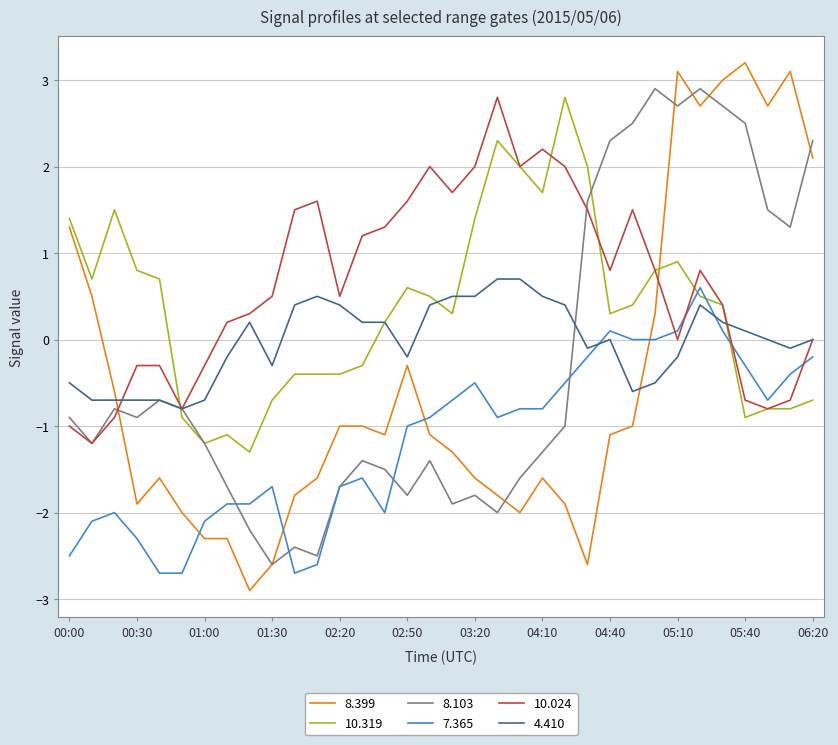

Which series has the largest total across all categories?

10.024